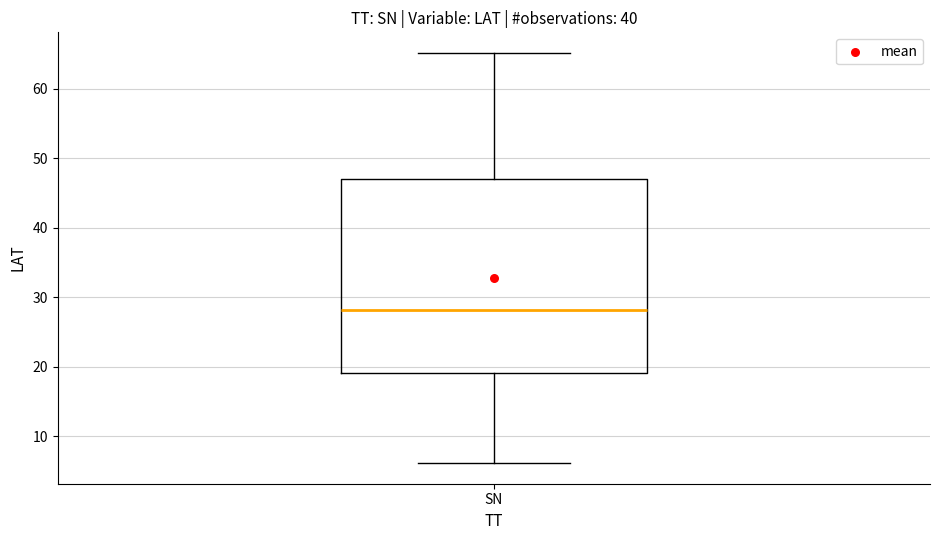

Read this box plot against the y-axis: the position of the median line, the range covered by the box, and the ends of both whiskers. The values are not printed on the chart, so give them approximately, as read against the axis.

median 28, box 19 to 47, whiskers 6 to 65